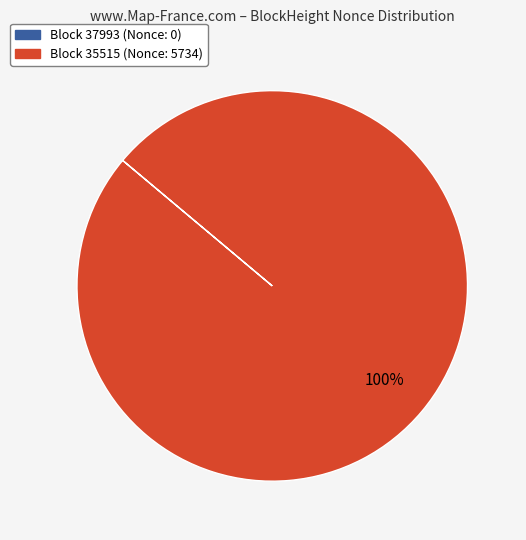

Does any single category account for the majority?

Yes